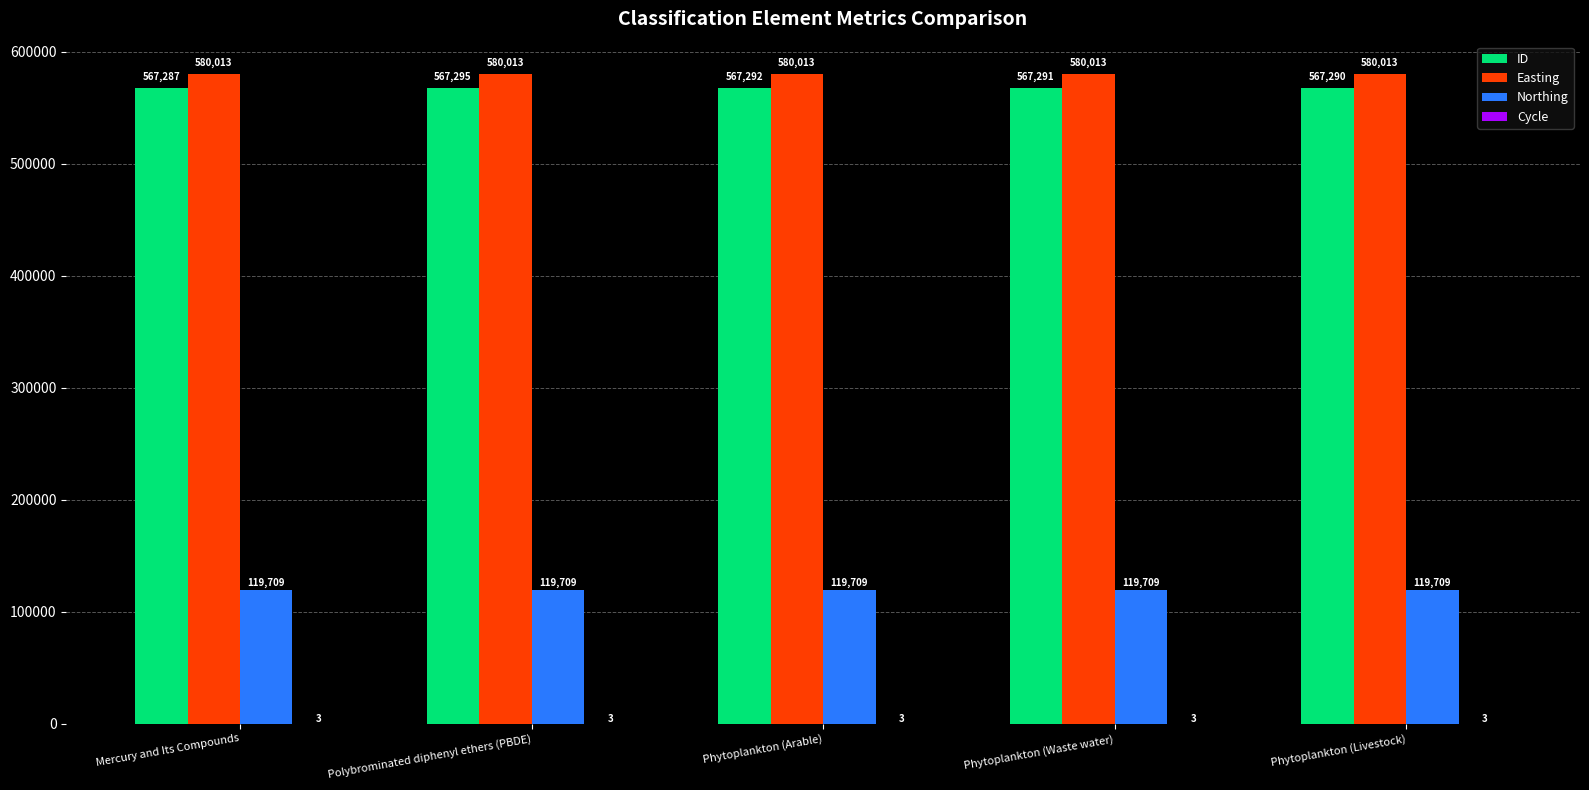

Count the number of data series in this chart.

4